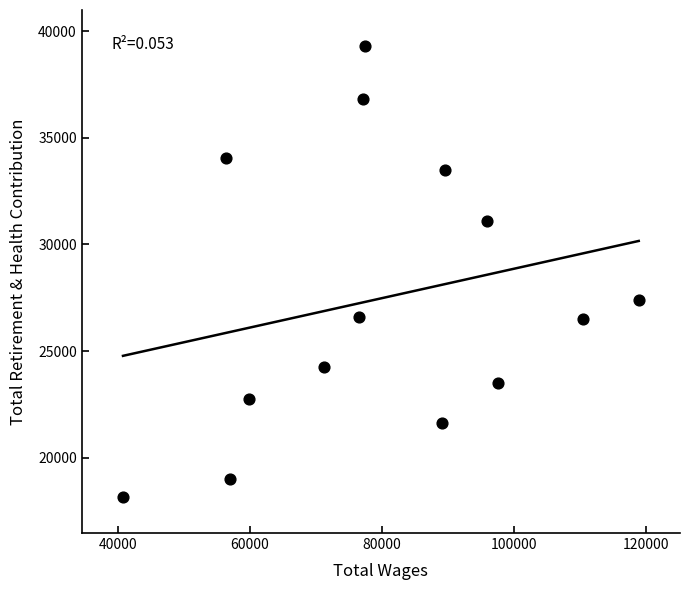

What is the range of X values (max minus min)?

78119